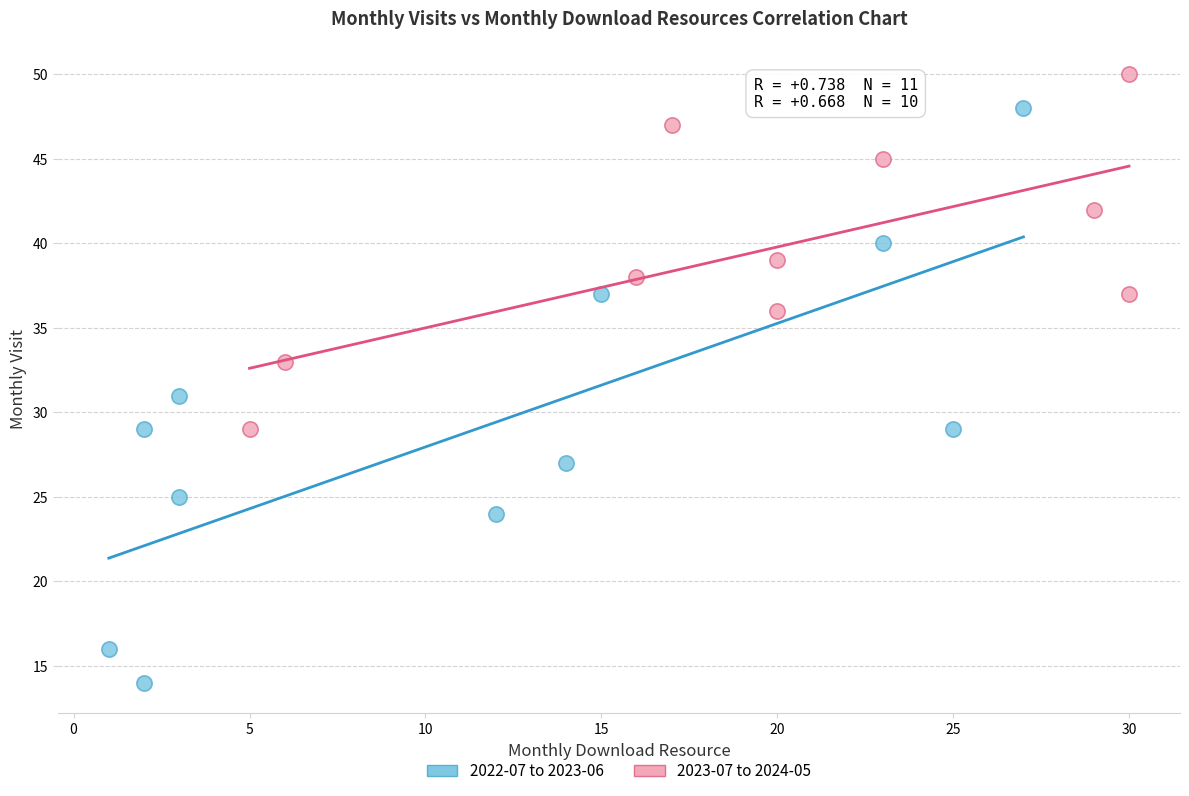

Which series contains the highest Y value?

2023-07 to 2024-05